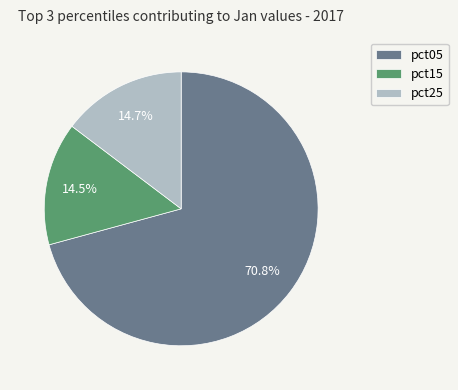

Does pct05 account for over 50% of the chart?

Yes